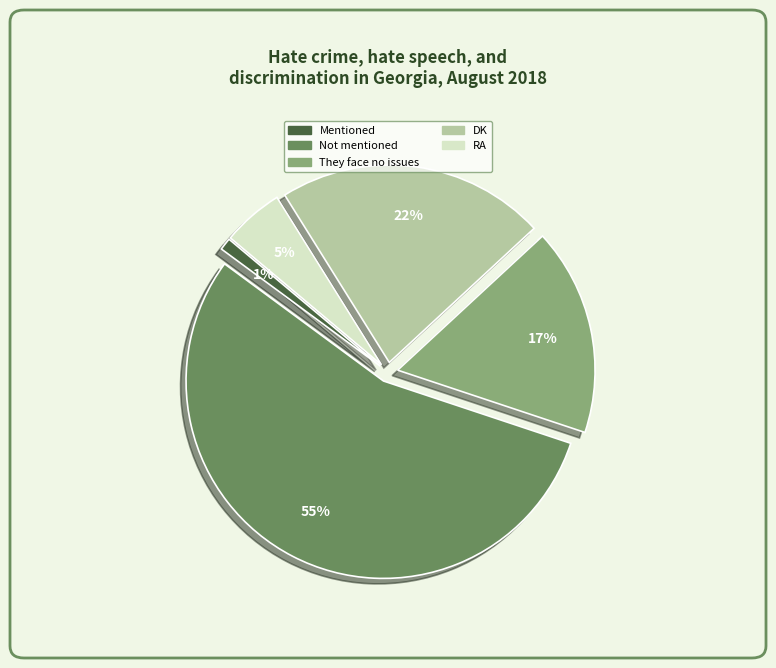

Which category has the biggest portion of the pie?

Not mentioned